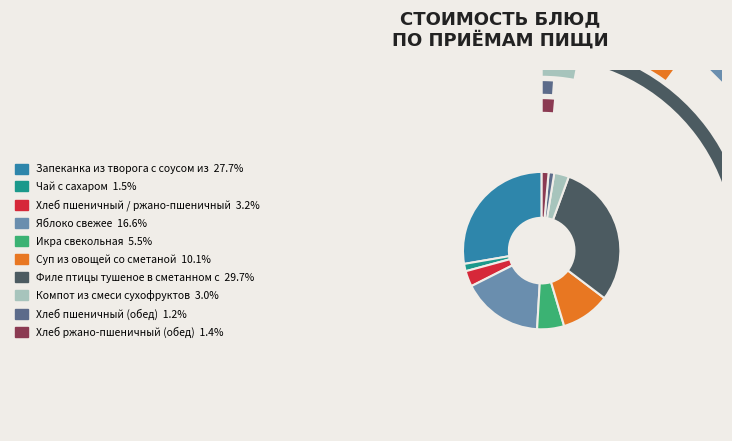

To the nearest percent, what percentage of the pie is Компот из смеси сухофруктов?

3%